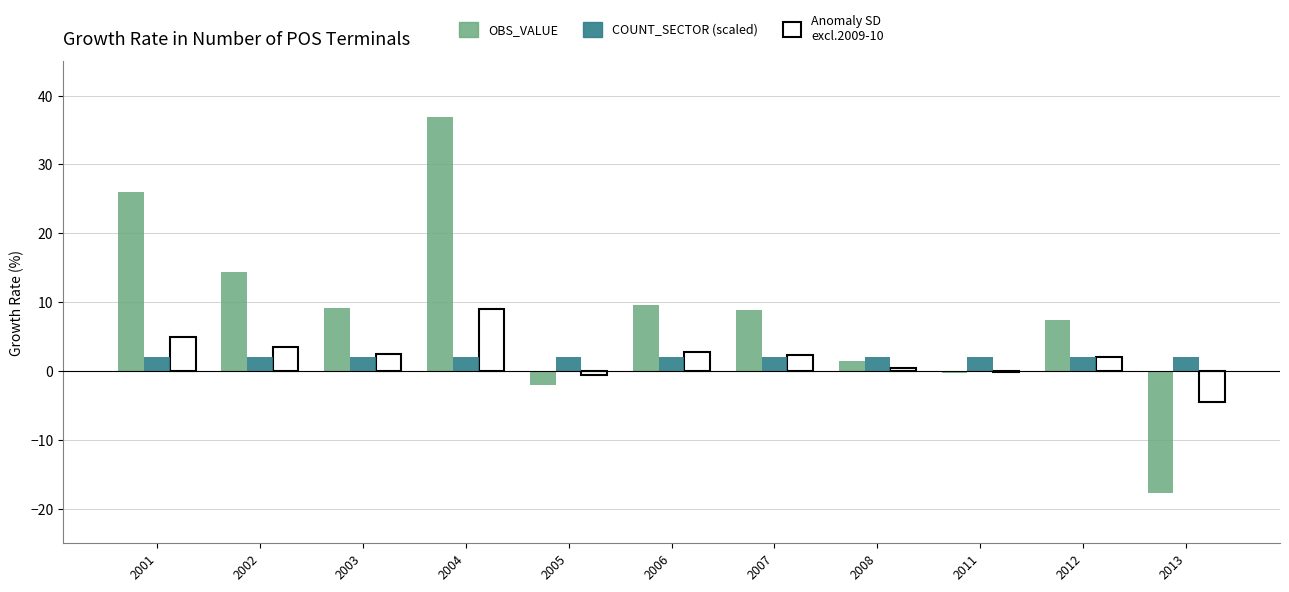

At 2005, list the series in order from smallest to largest.

OBS_VALUE, COUNT_SECTOR (scaled)